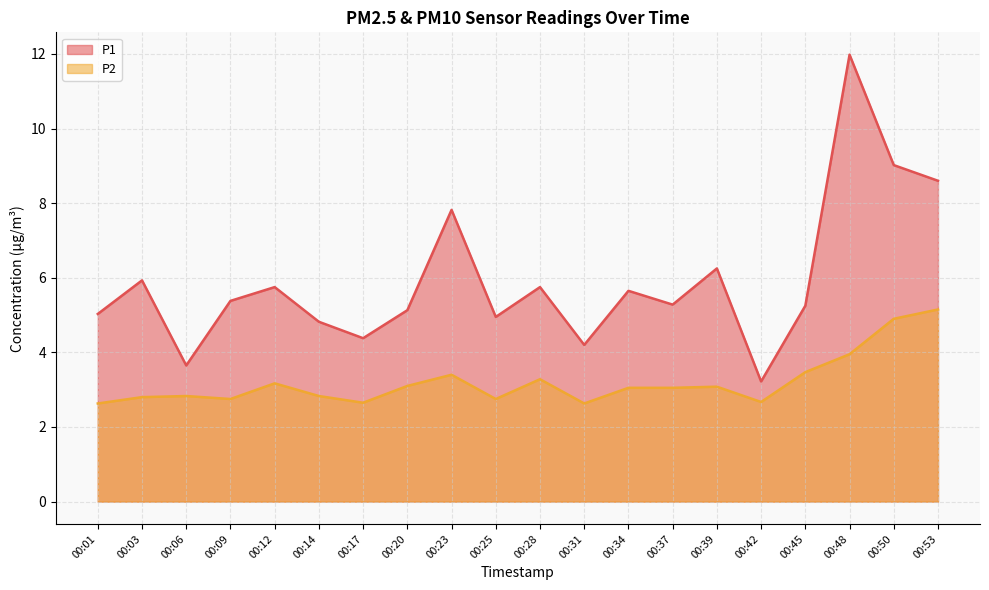

True or false: P2 and P1 cross at least once.

False